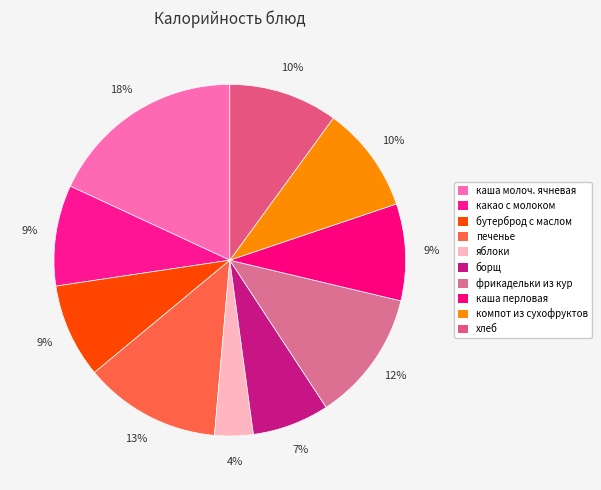

Rank the categories by value from lowest to highest.

яблоки, борщ, бутерброд с маслом, каша перловая, какао с молоком, компот из сухофруктов, хлеб, фрикадельки из кур, печенье, каша молоч. ячневая